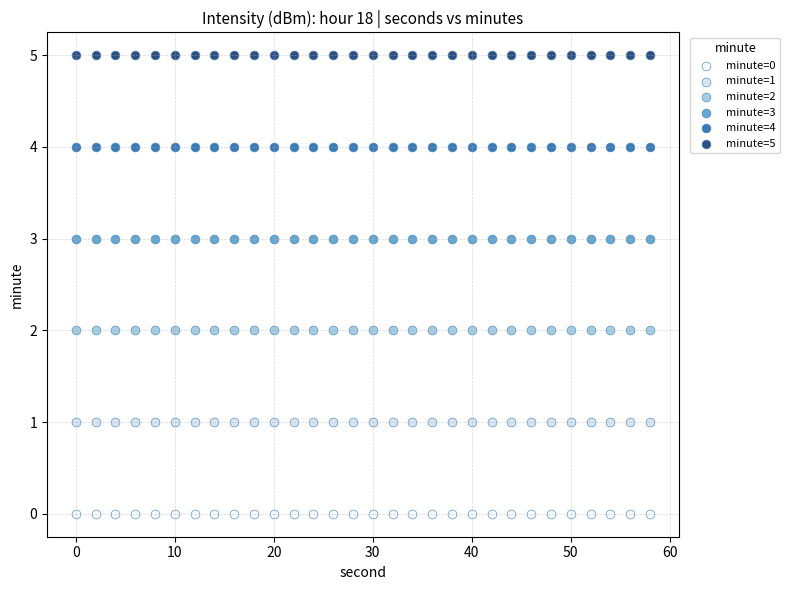

Which series contains the lowest Y value?

minute=0